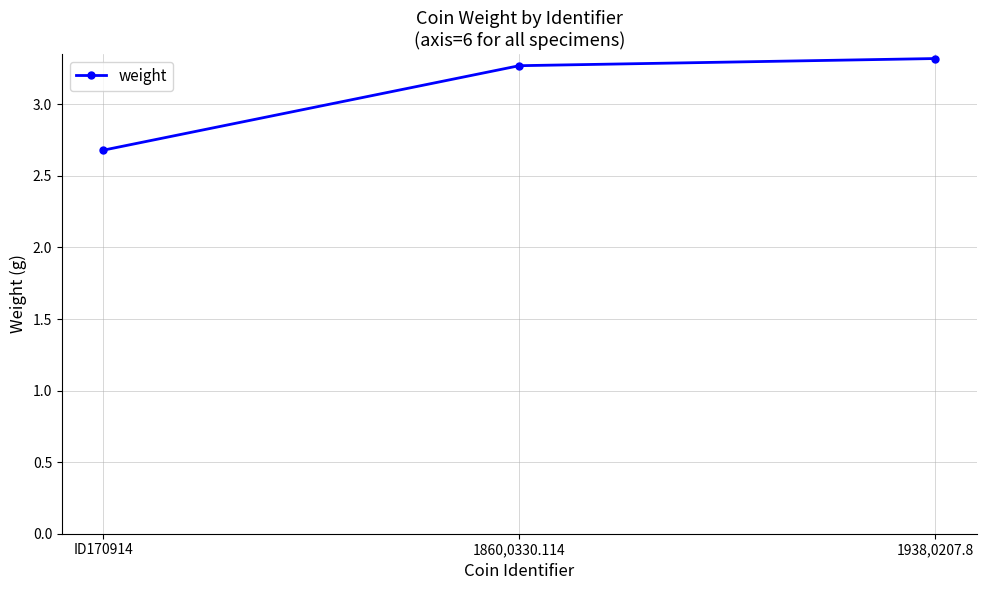

Count the number of values greater than 3.

2